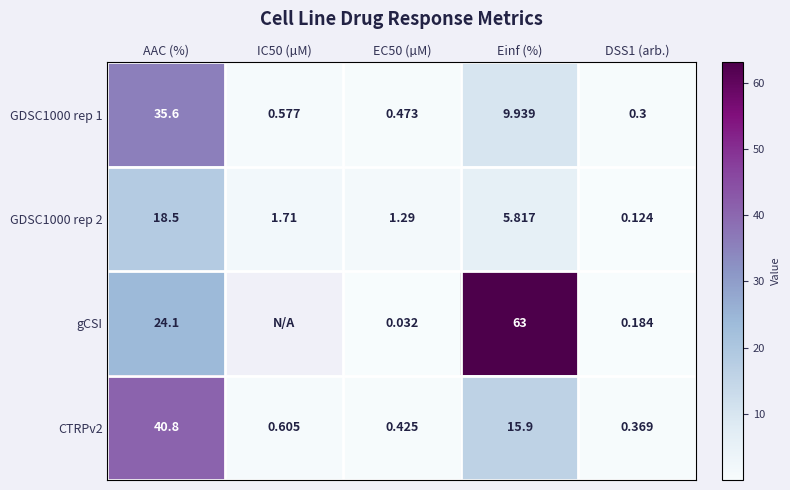

Where is CTRPv2 nearest to the value 20?

Einf (%)